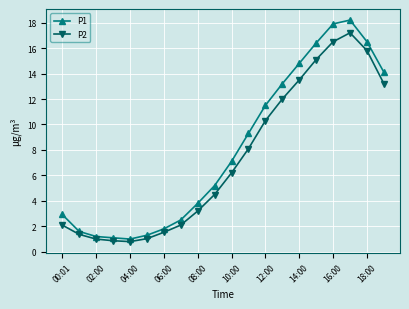

Which series has the largest total across all categories?

P1